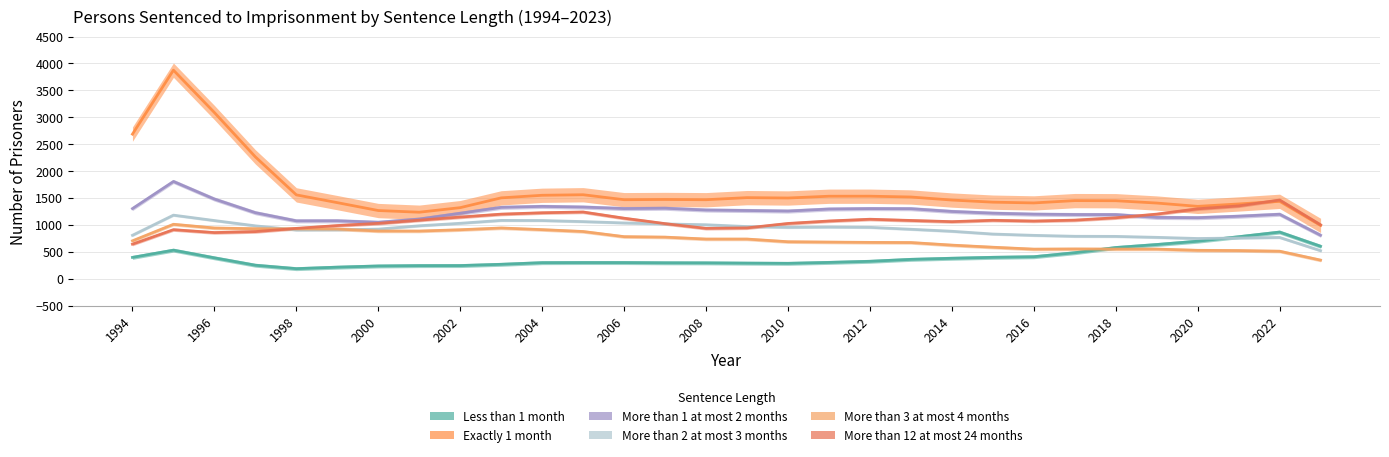

At 1997, list the series in order from smallest to largest.

Less than 1 month, More than 12 at most 24 months, More than 3 at most 4 months, More than 2 at most 3 months, More than 1 at most 2 months, Exactly 1 month